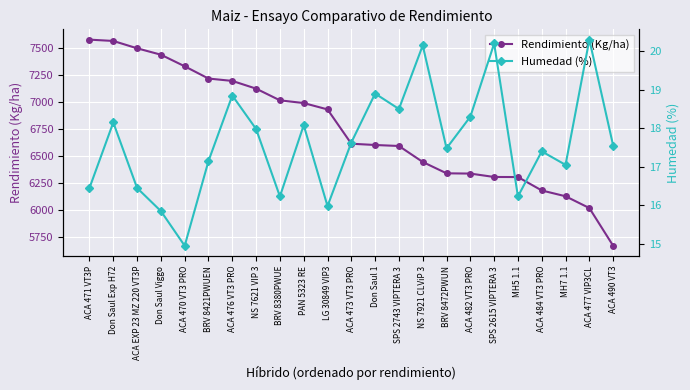

True or false: Humedad (%) and Rendimiento (Kg/ha) cross at least once.

False